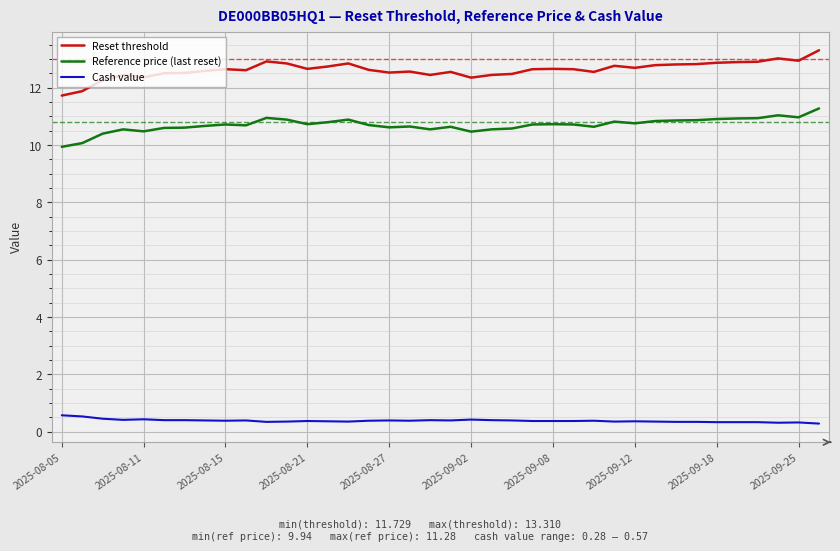

Rank the series by their maximum value, from lowest to highest.

Cash value, Reference price (last reset), Reset threshold